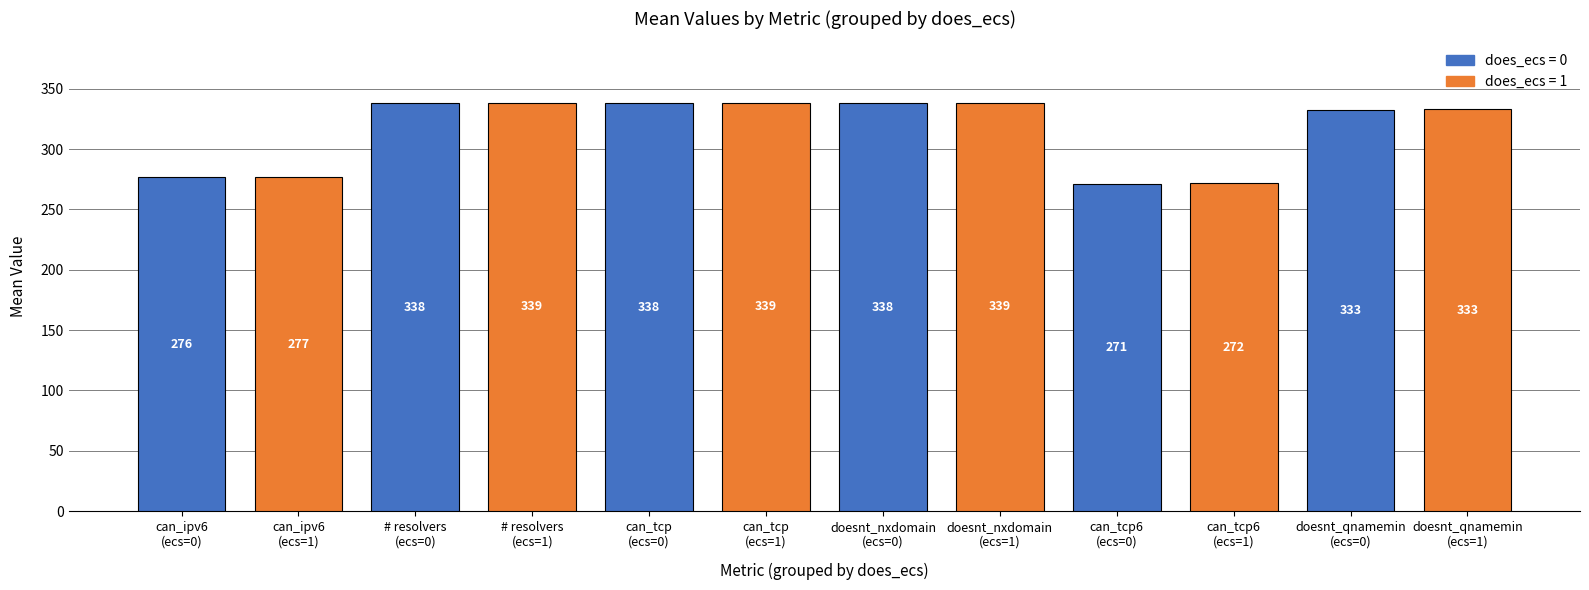

What is the minimum value shown in the chart?

270.9